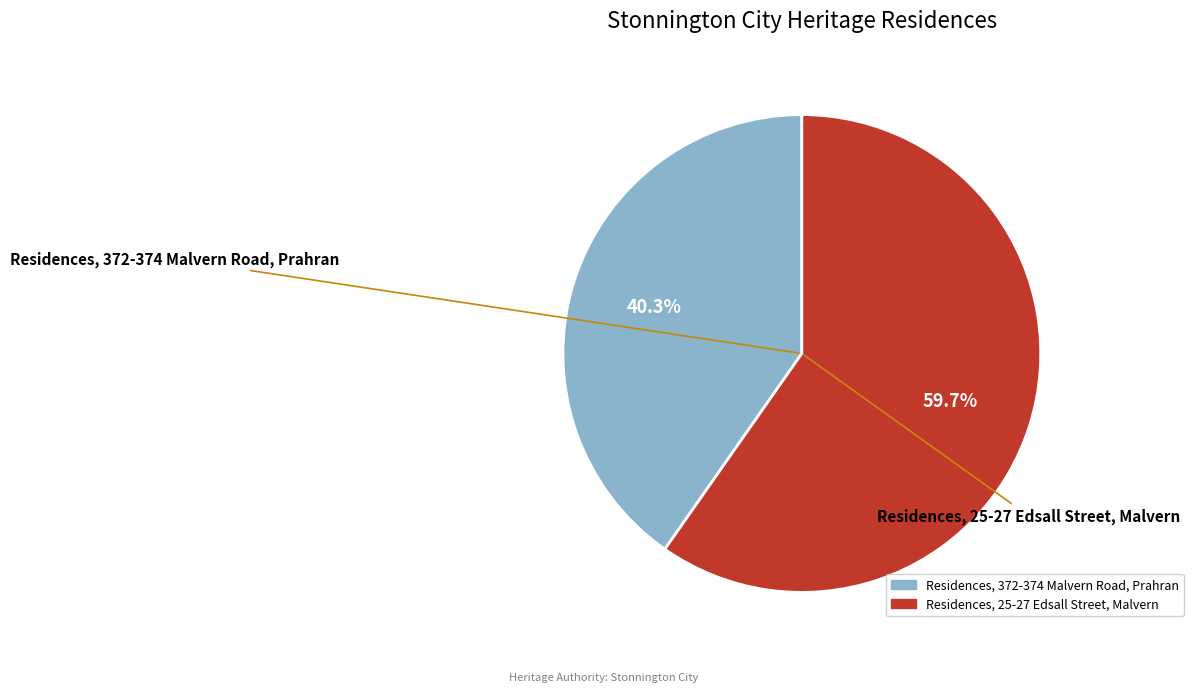

Which category has the smallest portion of the pie?

Residences, 372-374 Malvern Road, Prahran